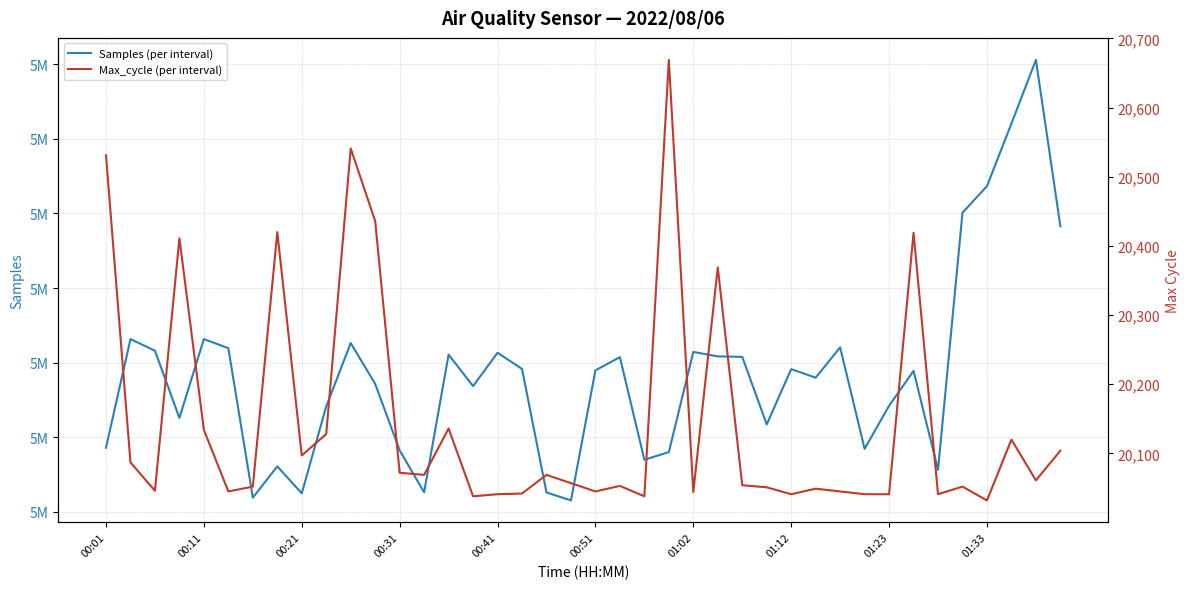

Rank the series at 00:51 from highest to lowest value.

Samples (per interval), Max_cycle (per interval)